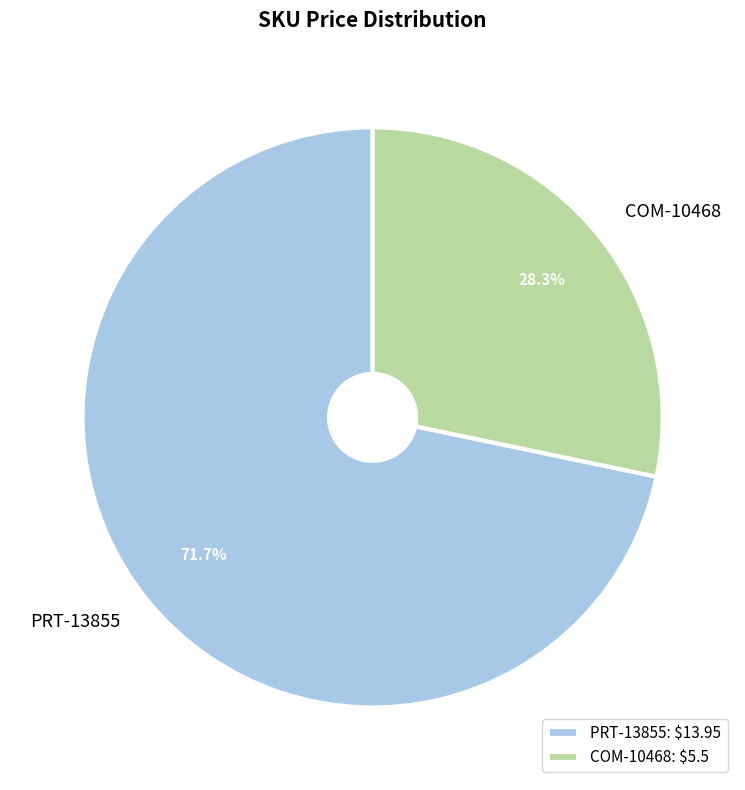

To the nearest percent, what portion does PRT-13855 represent?

72%